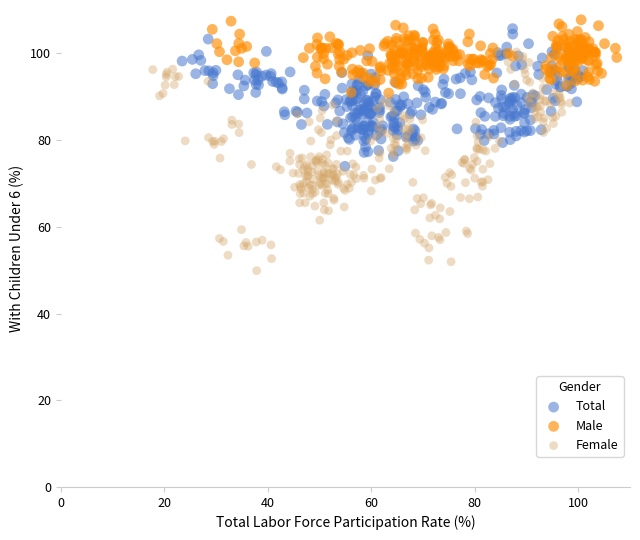

Which series has the largest Y range (max minus min)?

Female